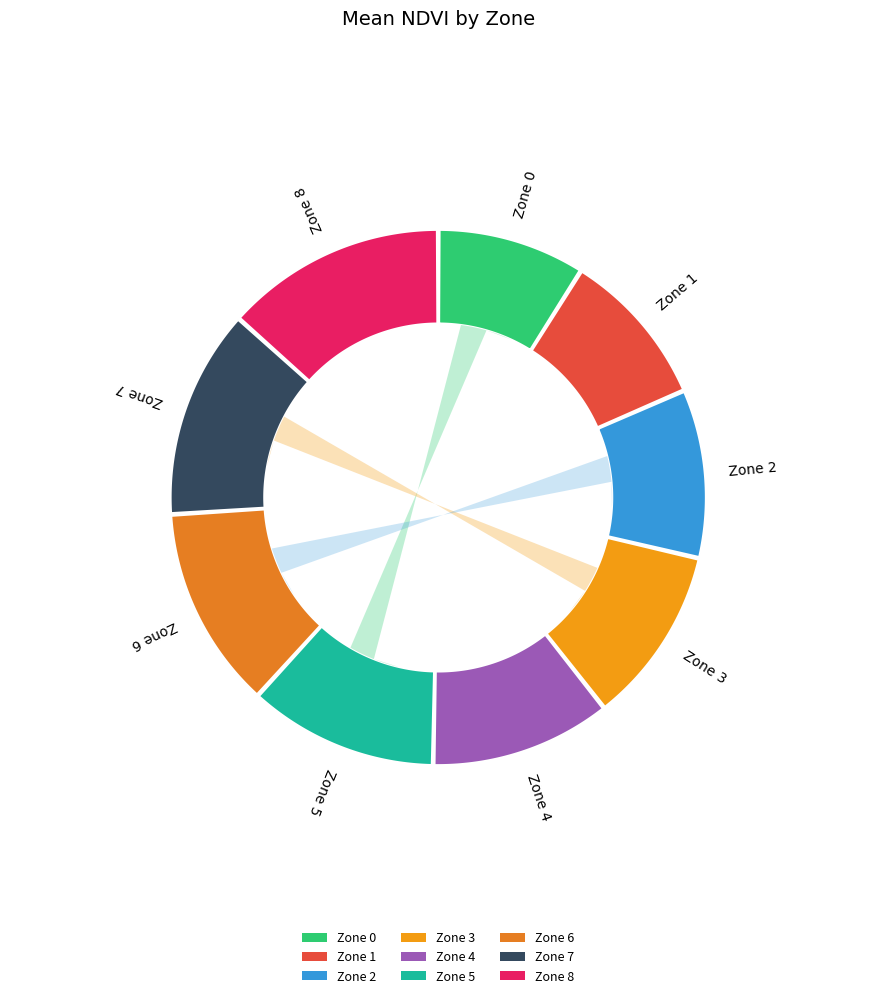

Which category has the biggest portion of the pie?

8